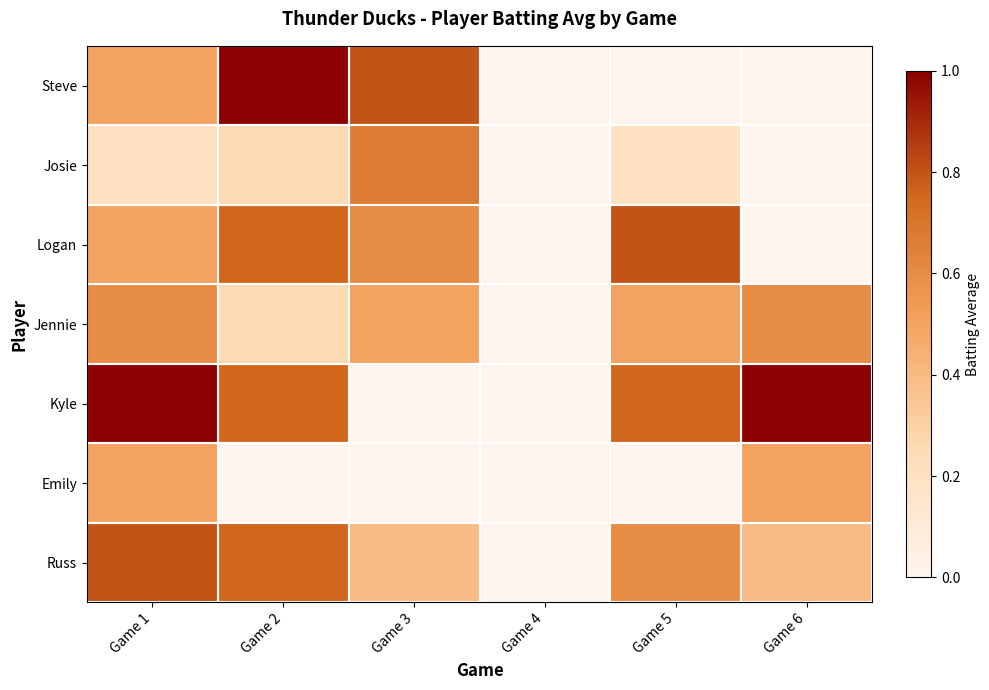

At Game 2, list the series in order from smallest to largest.

Emily, Josie, Jennie, Logan, Kyle, Russ, Steve